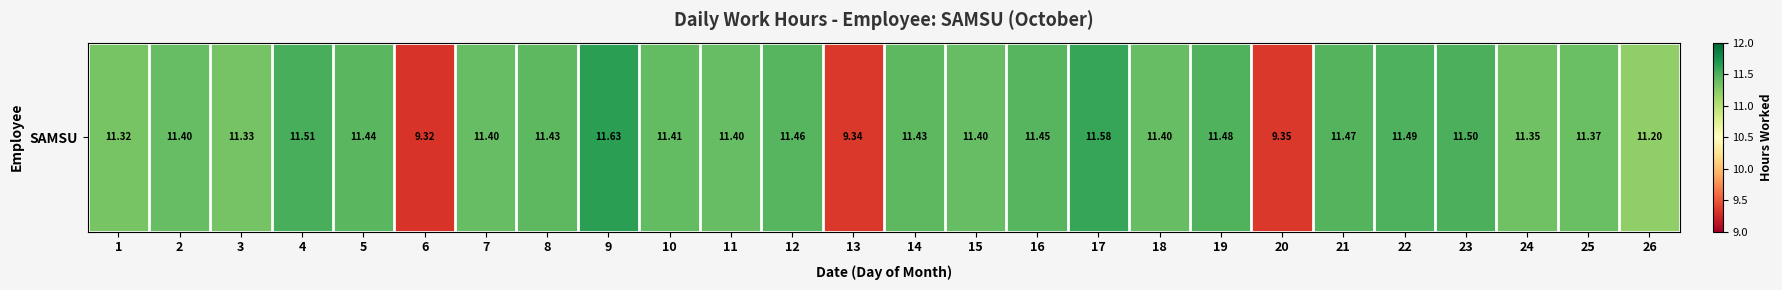

Where does the data first go above 11?

1